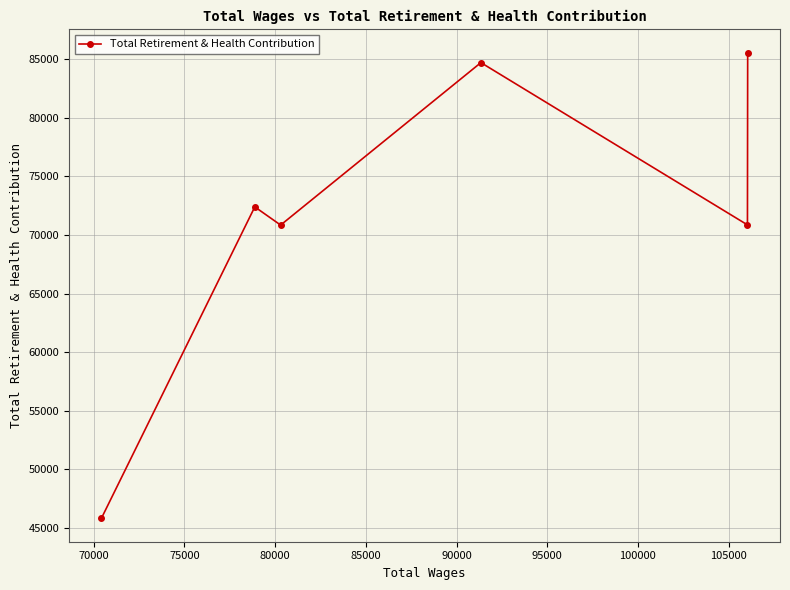

What is the value of the 4th point from the left?

84716